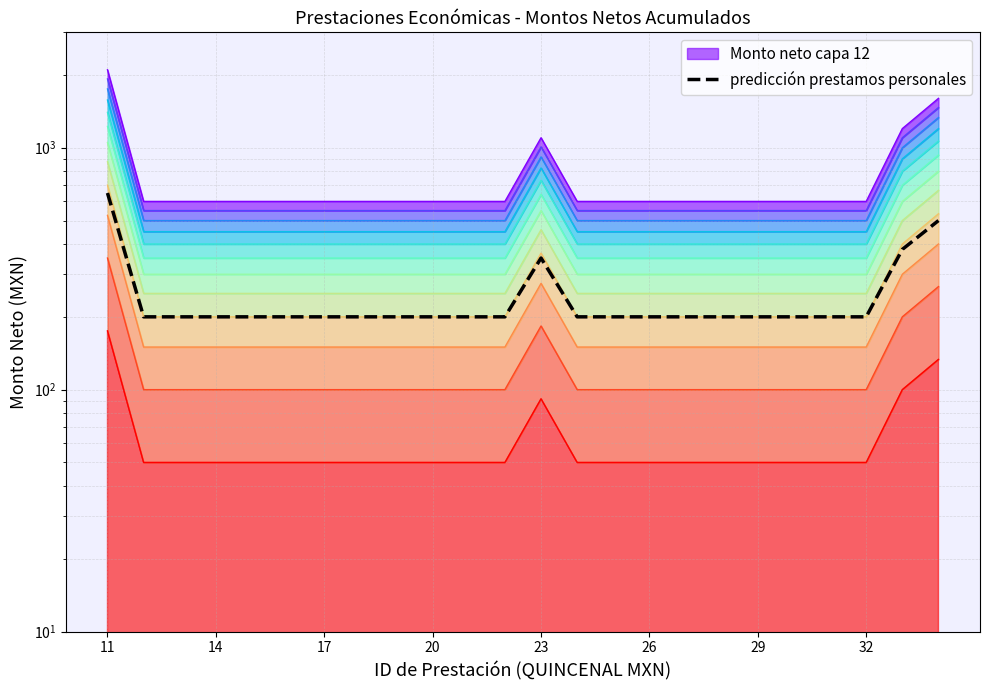

What is the maximum value shown in the chart?

650